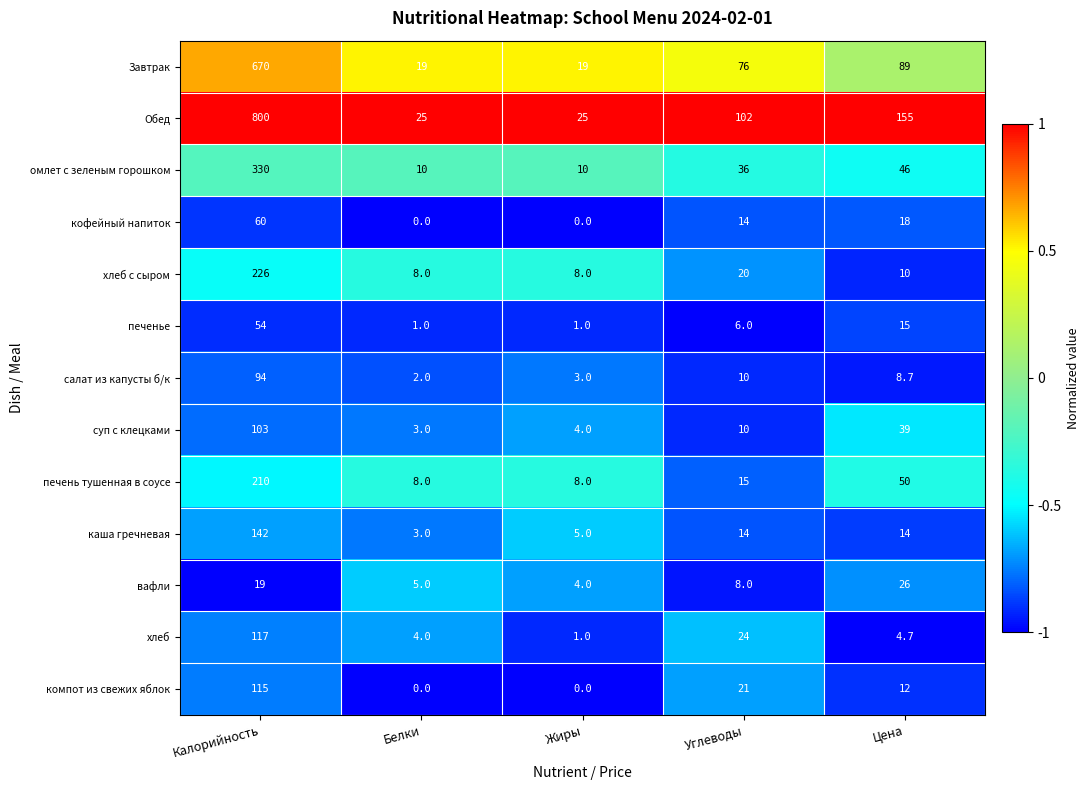

True or false: печень тушенная в соусе has a value of 210.0 at Калорийность.

True